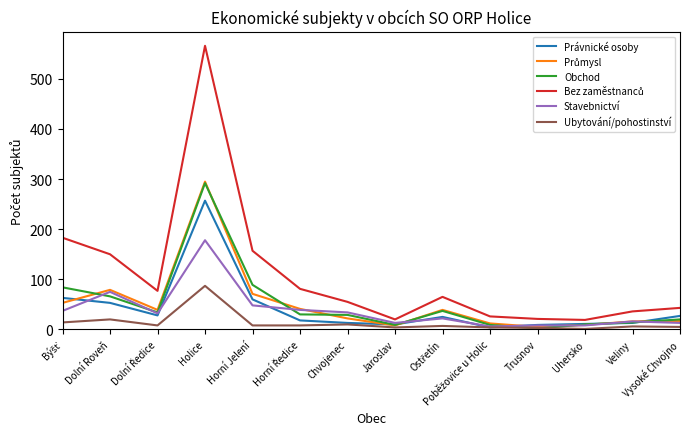

What position from the right is Dolní Roveň?

13